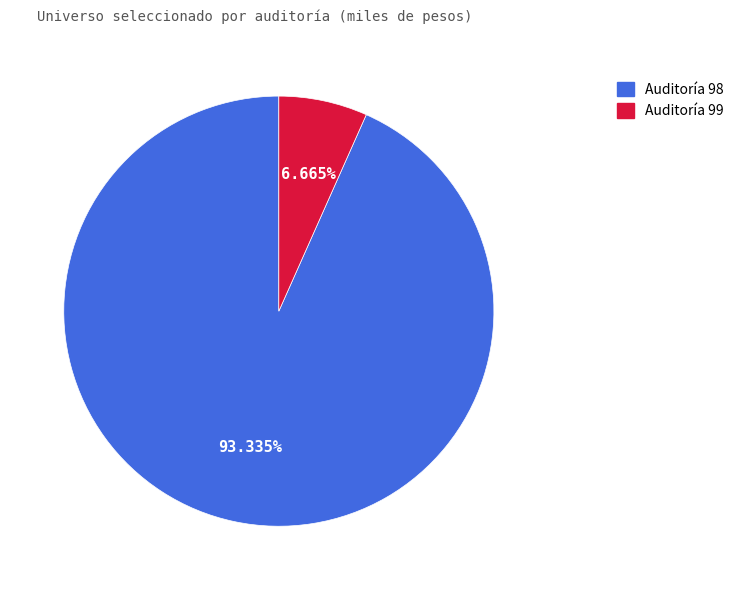

How many slices are in this pie chart?

2